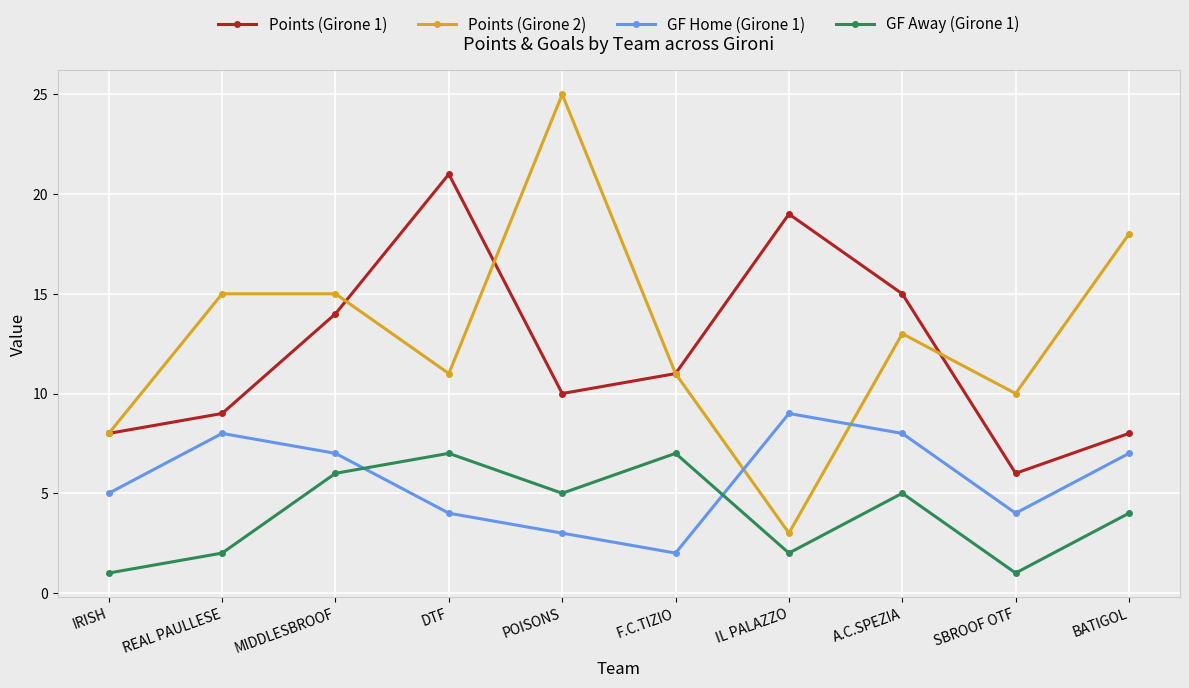

Reading left to right, transcribe all the data shown in this chart.

Points (Girone 1): 8	9	14	21	10	11	19	15	6	8
Points (Girone 2): 8	15	15	11	25	11	3	13	10	18
GF Home (Girone 1): 5	8	7	4	3	2	9	8	4	7
GF Away (Girone 1): 1	2	6	7	5	7	2	5	1	4